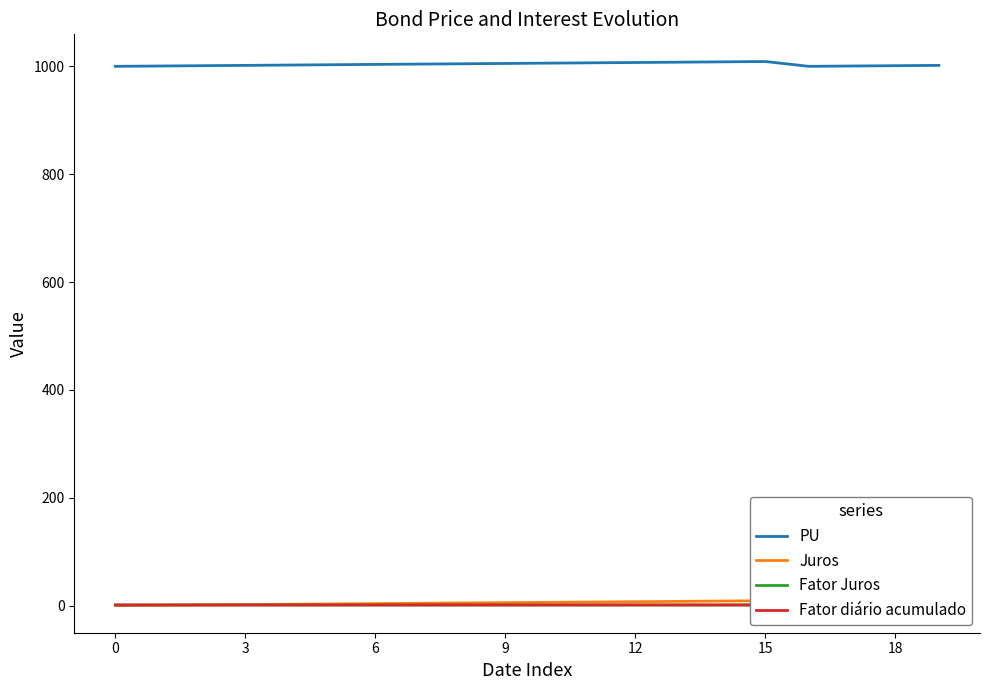

The value of PU at 9 is 1005.3. True or false?

True